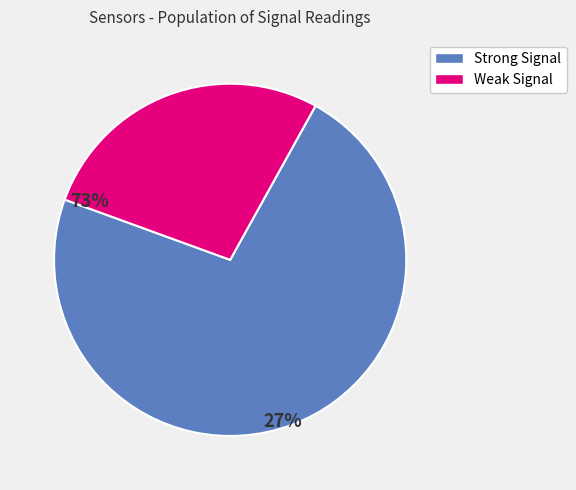

Is there any slice that represents more than half of the pie?

Yes